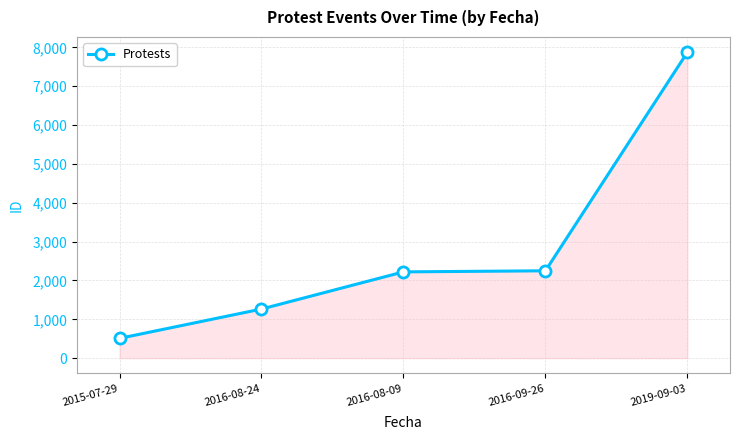

Where is the data nearest to the value 4192?

2016-09-26